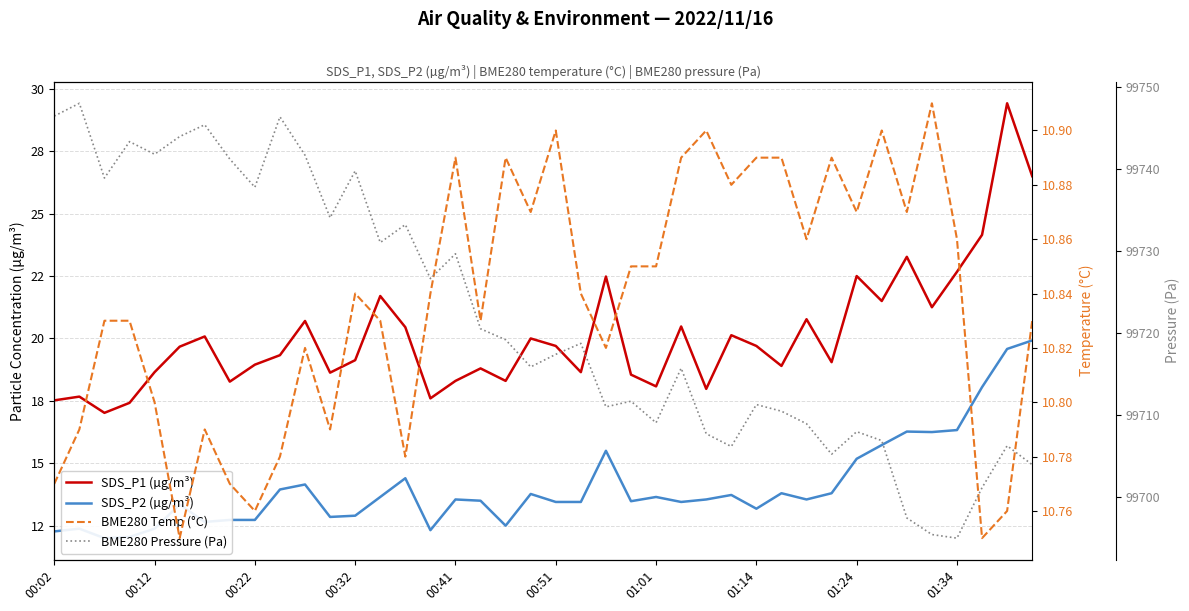

Is the value of SDS_P2 (µg/m³) at 00:51 greater than the value of BME280 Pressure (Pa) at 01:01?

No